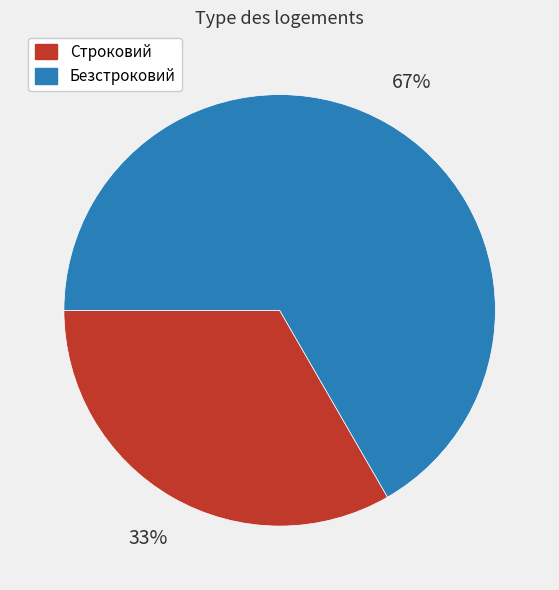

Rank the categories by value from lowest to highest.

Строковий, Безстроковий